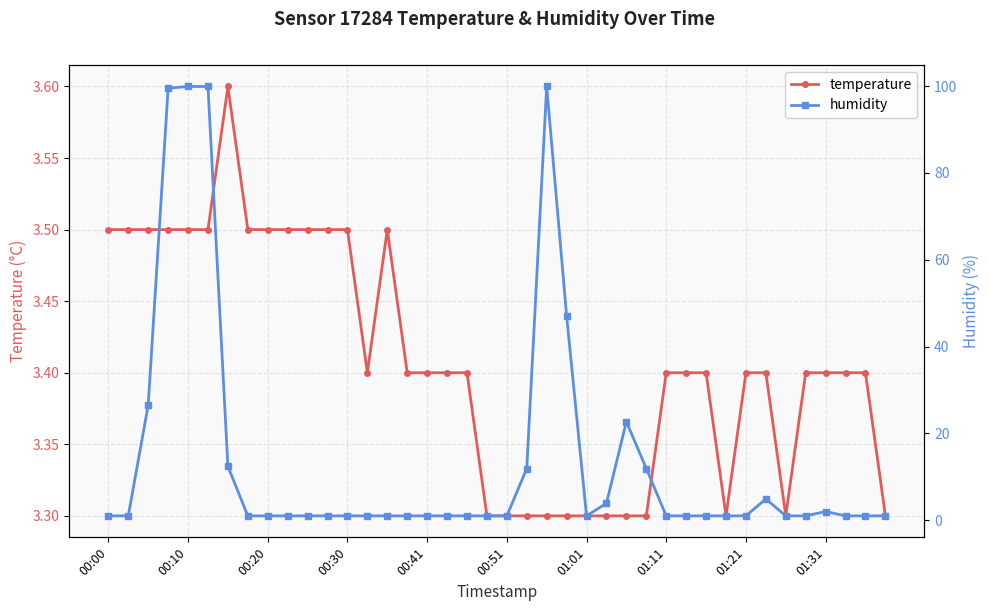

What is the average value of the humidity series?

14.2